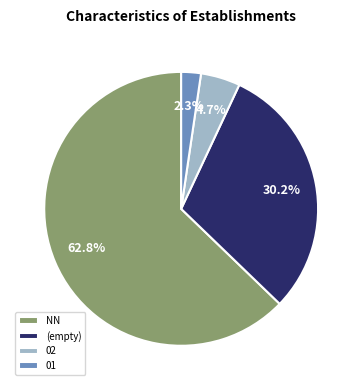

To the nearest percent, what percentage of the pie is 02?

5%